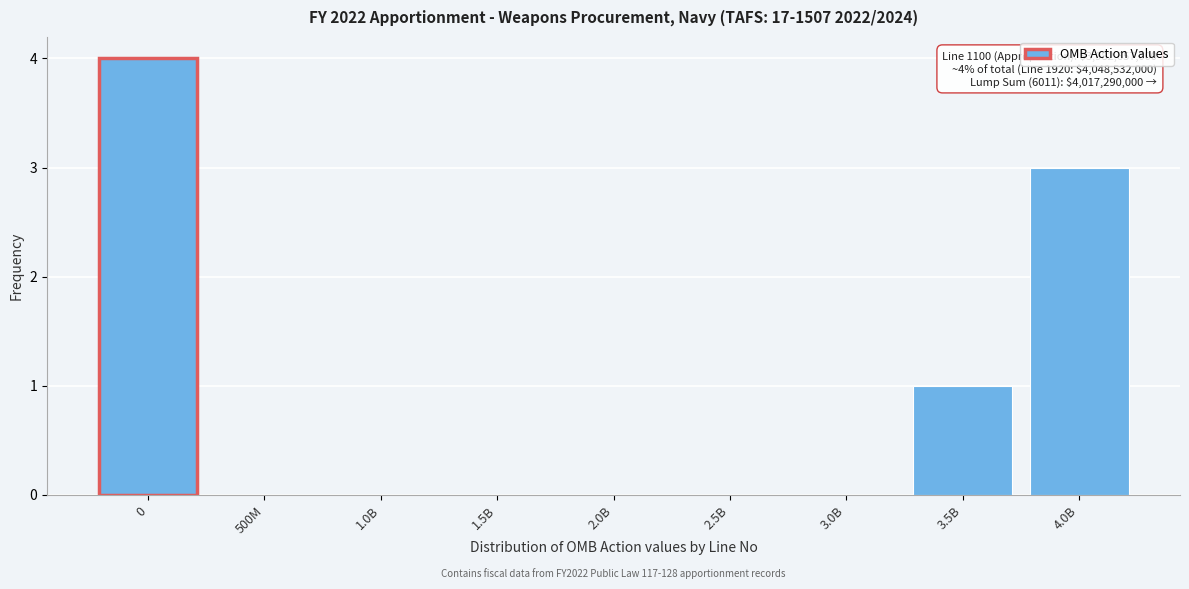

Reading left to right, list all the values displayed in this chart.

0=4	500M=0	1.0B=0	1.5B=0	2.0B=0	2.5B=0	3.0B=0	3.5B=1	4.0B=3